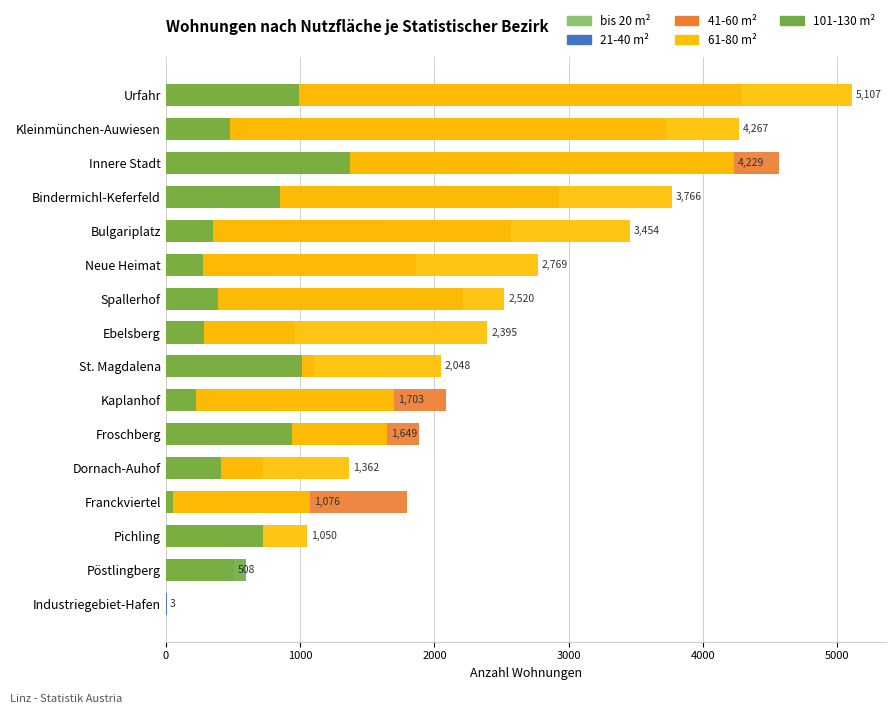

Read the 21-40 m² value at Pichling, to the nearest 10.

80